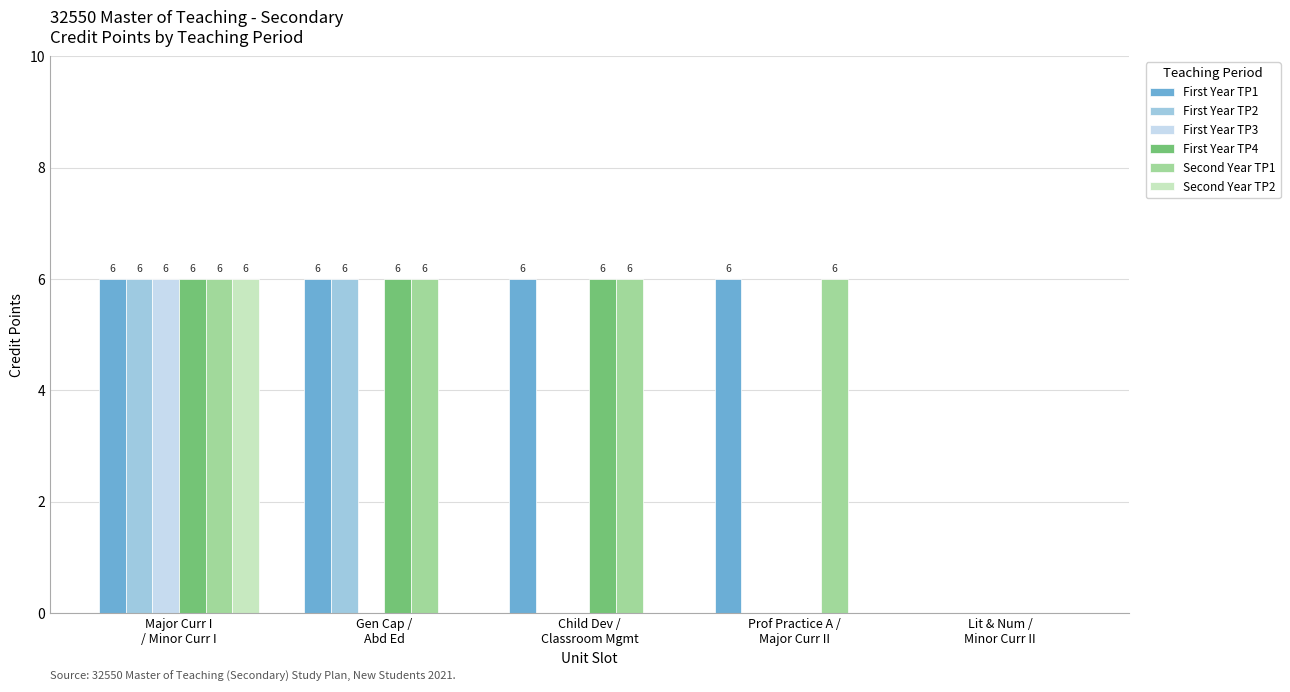

What is the approximate value of First Year TP4 at Gen Cap /
Abd Ed?

6